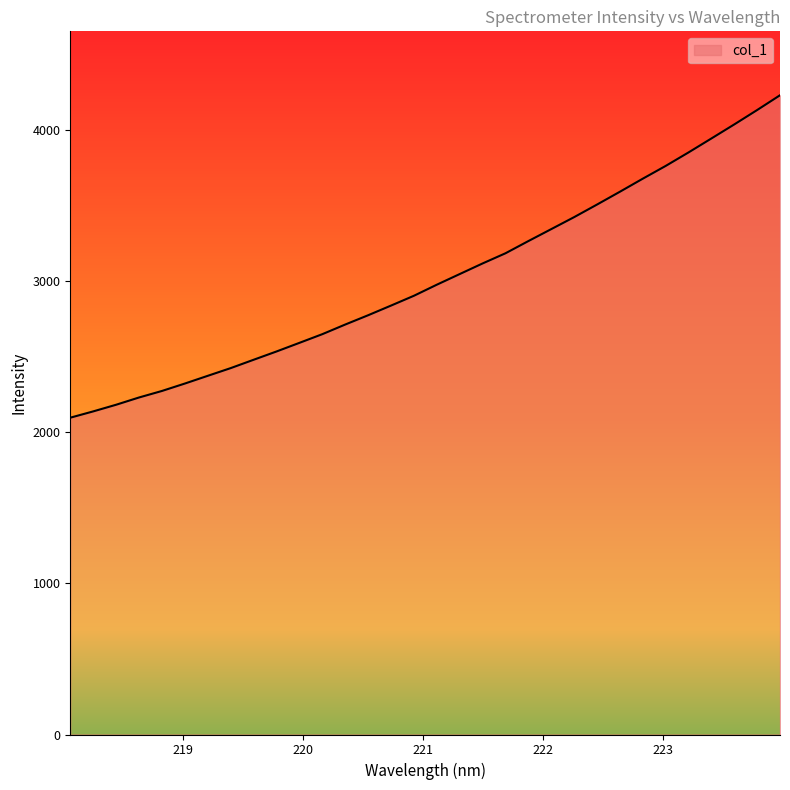

Does the chart display data point markers on the line(s)?

No